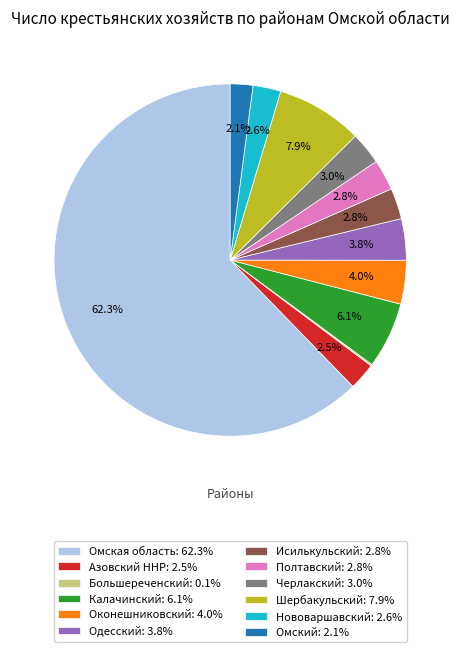

To the nearest percent, what is the difference between the Одесский and Шербакульский slice percentages?

4%